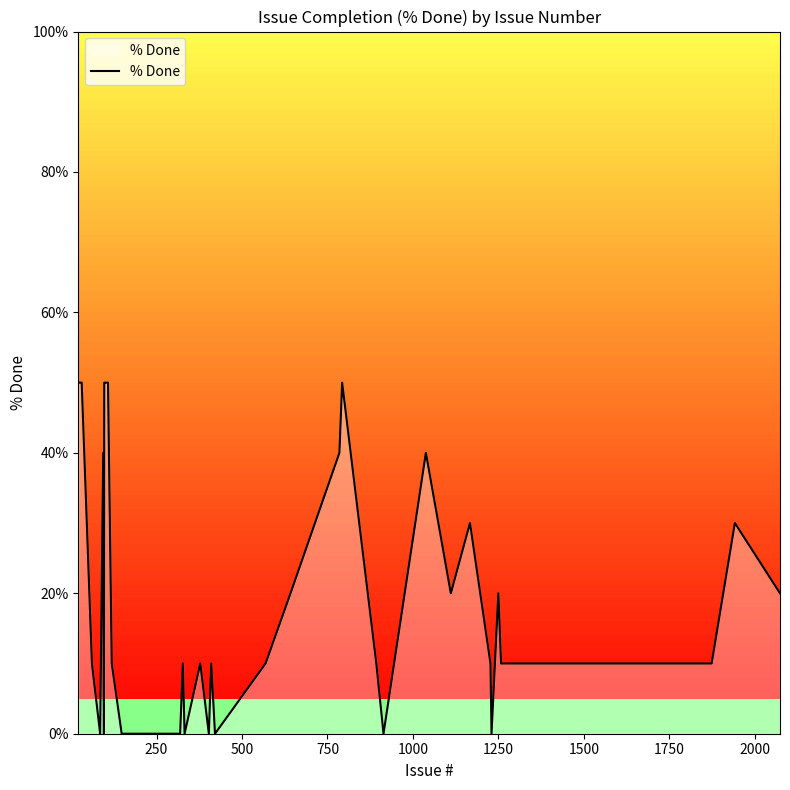

Reading left to right, transcribe all the data shown in this chart.

50	50	10	0	40	0	50	50	50	50	10	0	0	0	0	0	10	0	10	0	10	0	10	20	40	50	10	0	40	20	30	10	0	20	10	10	10	10	30	20